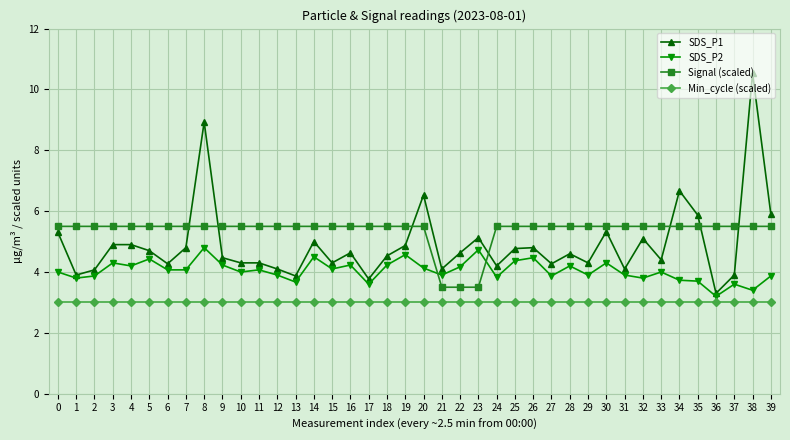

At 39, list the series in order from smallest to largest.

Min_cycle (scaled), SDS_P2, Signal (scaled), SDS_P1